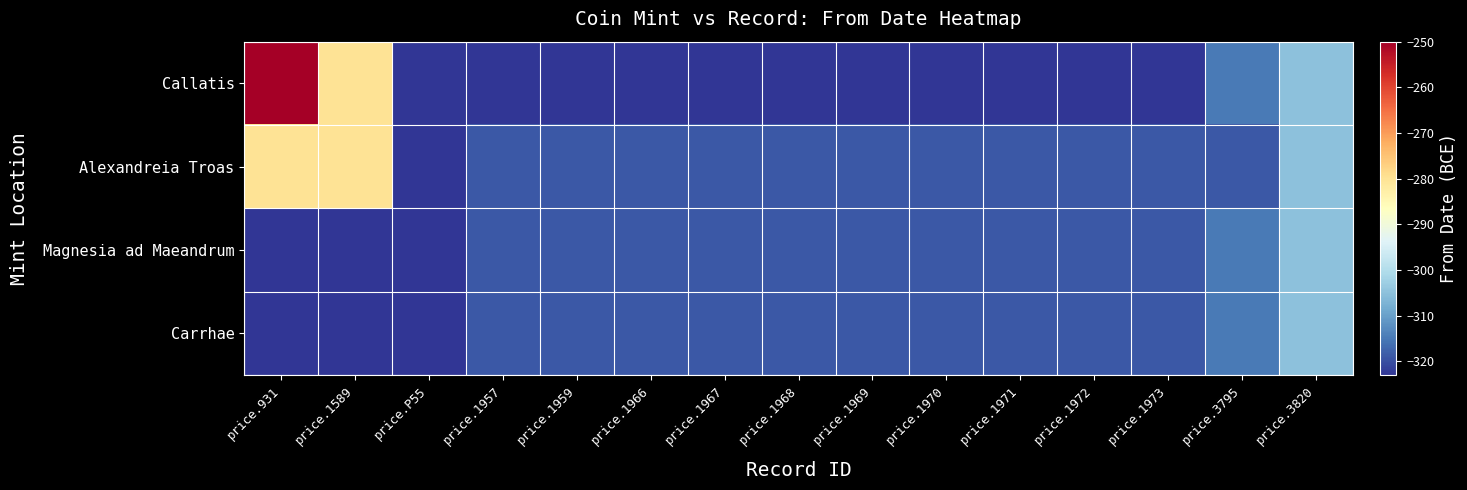

Reading left to right, list all the values displayed in this chart.

Callatis: price.931=-250	price.1589=-280	price.P55=-323	price.1957=-323	price.1959=-323	price.1966=-323	price.1967=-323	price.1968=-323	price.1969=-323	price.1970=-323	price.1971=-323	price.1972=-323	price.1973=-323	price.3795=-315	price.3820=-305
Alexandreia Troas: price.931=-280	price.1589=-280	price.P55=-323	price.1957=-319	price.1959=-319	price.1966=-319	price.1967=-319	price.1968=-319	price.1969=-319	price.1970=-319	price.1971=-319	price.1972=-319	price.1973=-319	price.3795=-319	price.3820=-305
Magnesia ad Maeandrum: price.931=-323	price.1589=-323	price.P55=-323	price.1957=-319	price.1959=-319	price.1966=-319	price.1967=-319	price.1968=-319	price.1969=-319	price.1970=-319	price.1971=-319	price.1972=-319	price.1973=-319	price.3795=-315	price.3820=-305
Carrhae: price.931=-323	price.1589=-323	price.P55=-323	price.1957=-319	price.1959=-319	price.1966=-319	price.1967=-319	price.1968=-319	price.1969=-319	price.1970=-319	price.1971=-319	price.1972=-319	price.1973=-319	price.3795=-315	price.3820=-305